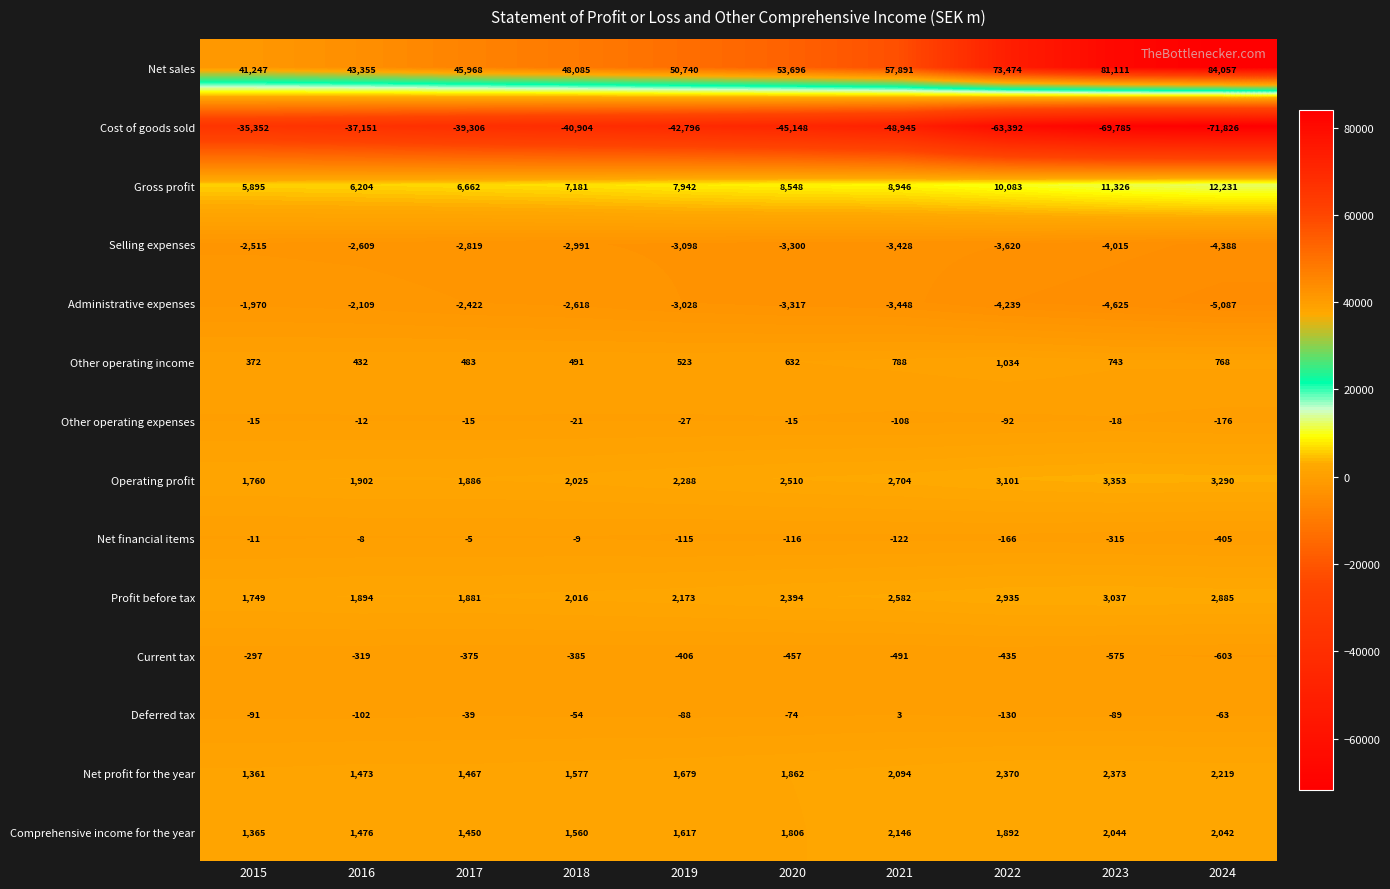

The Net sales series shows 41247 at 2015. True or false?

True